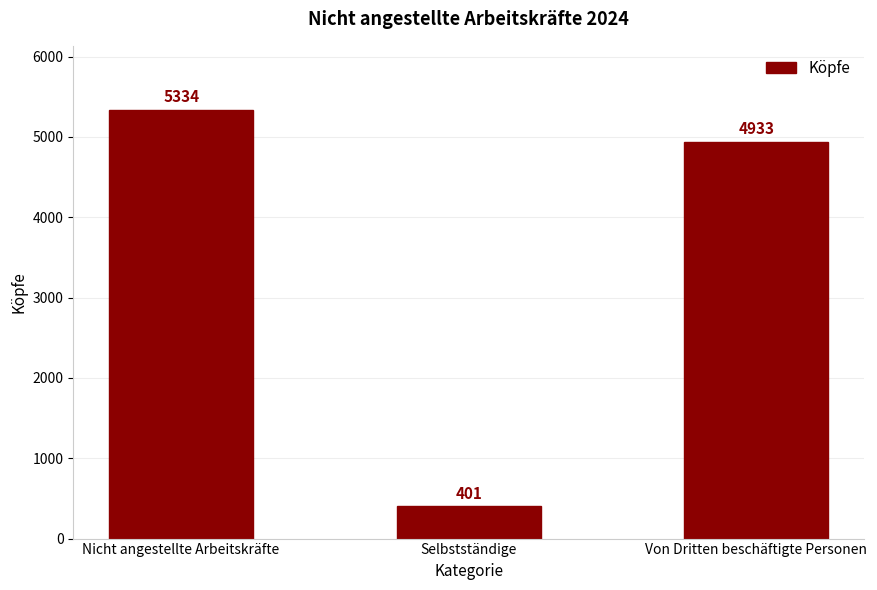

What is the value of the 2nd bar from the left?

401